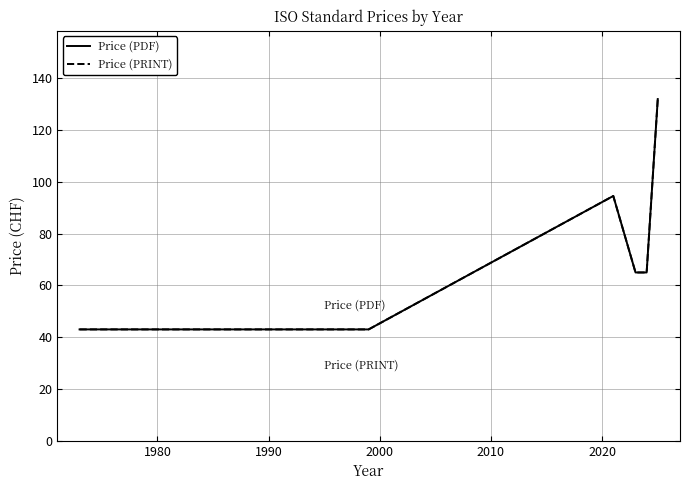

Is this an area chart (filled region under the line)?

No